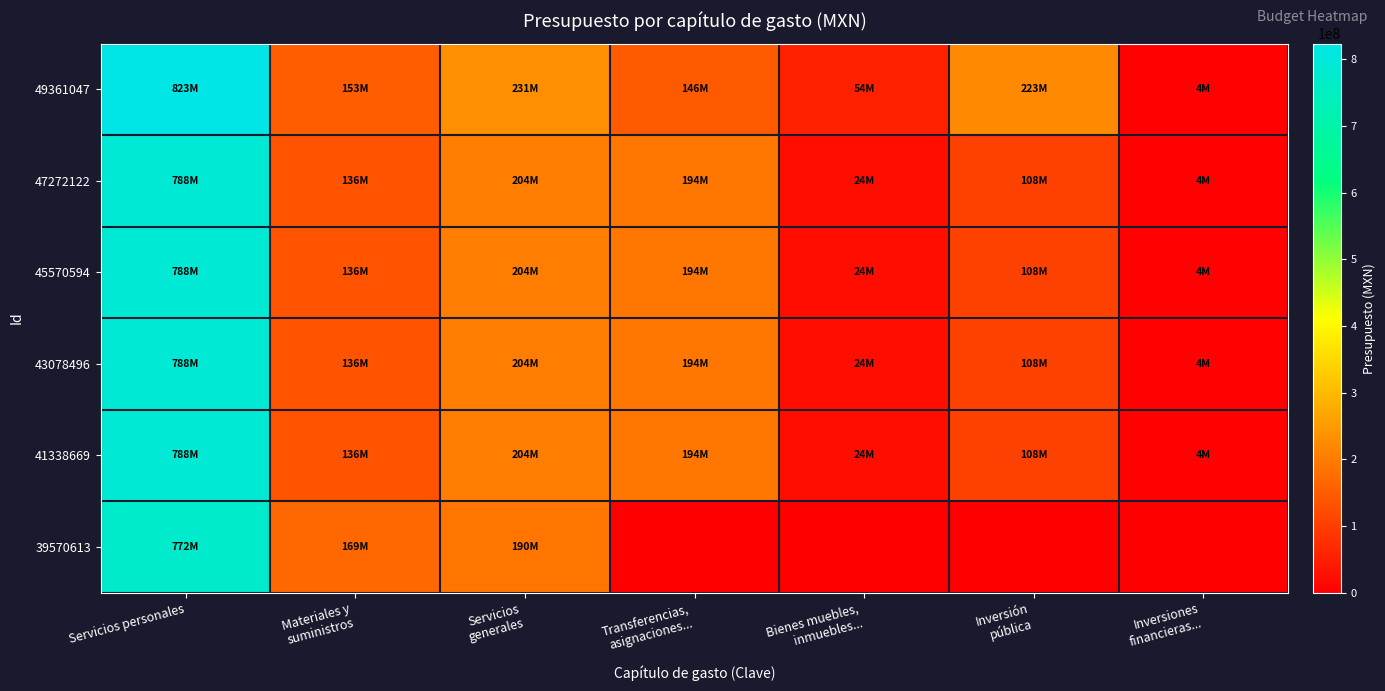

What is the total value across all series at Inversión
pública?

653895028